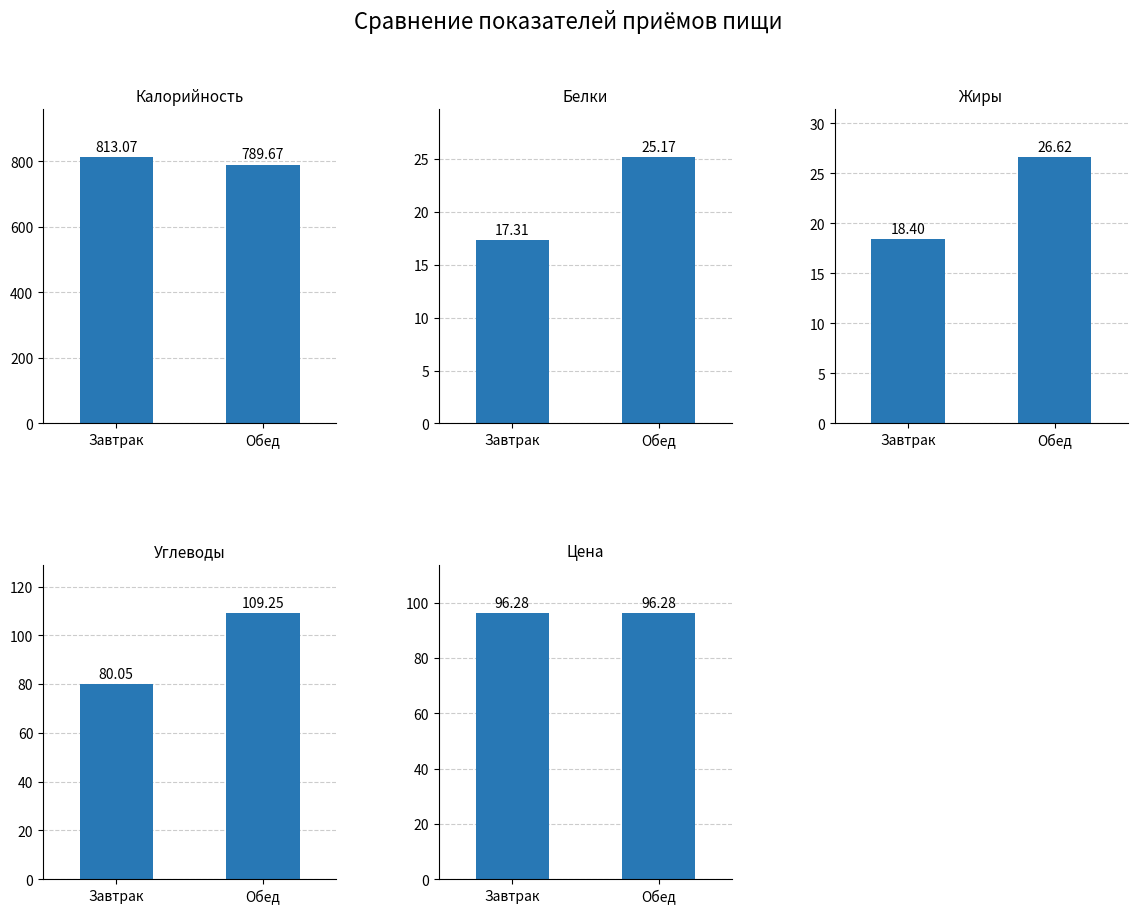

What is the maximum value shown in the chart?

813.1